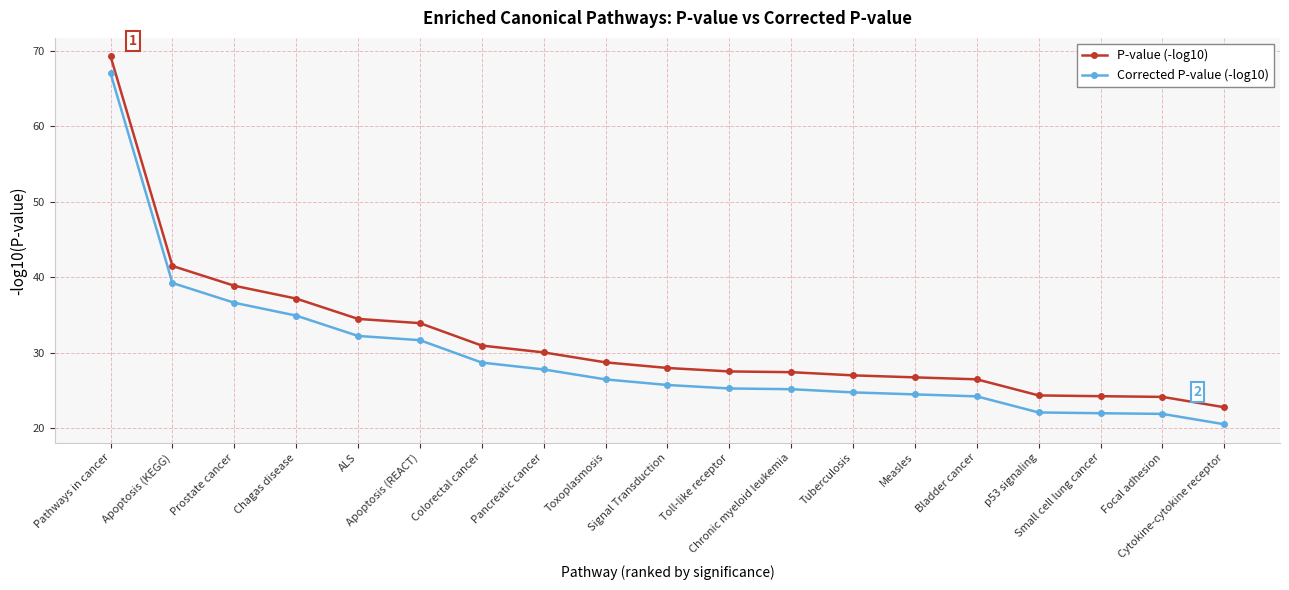

At which label does Corrected P-value (-log10) first exceed 25?

Pathways in cancer